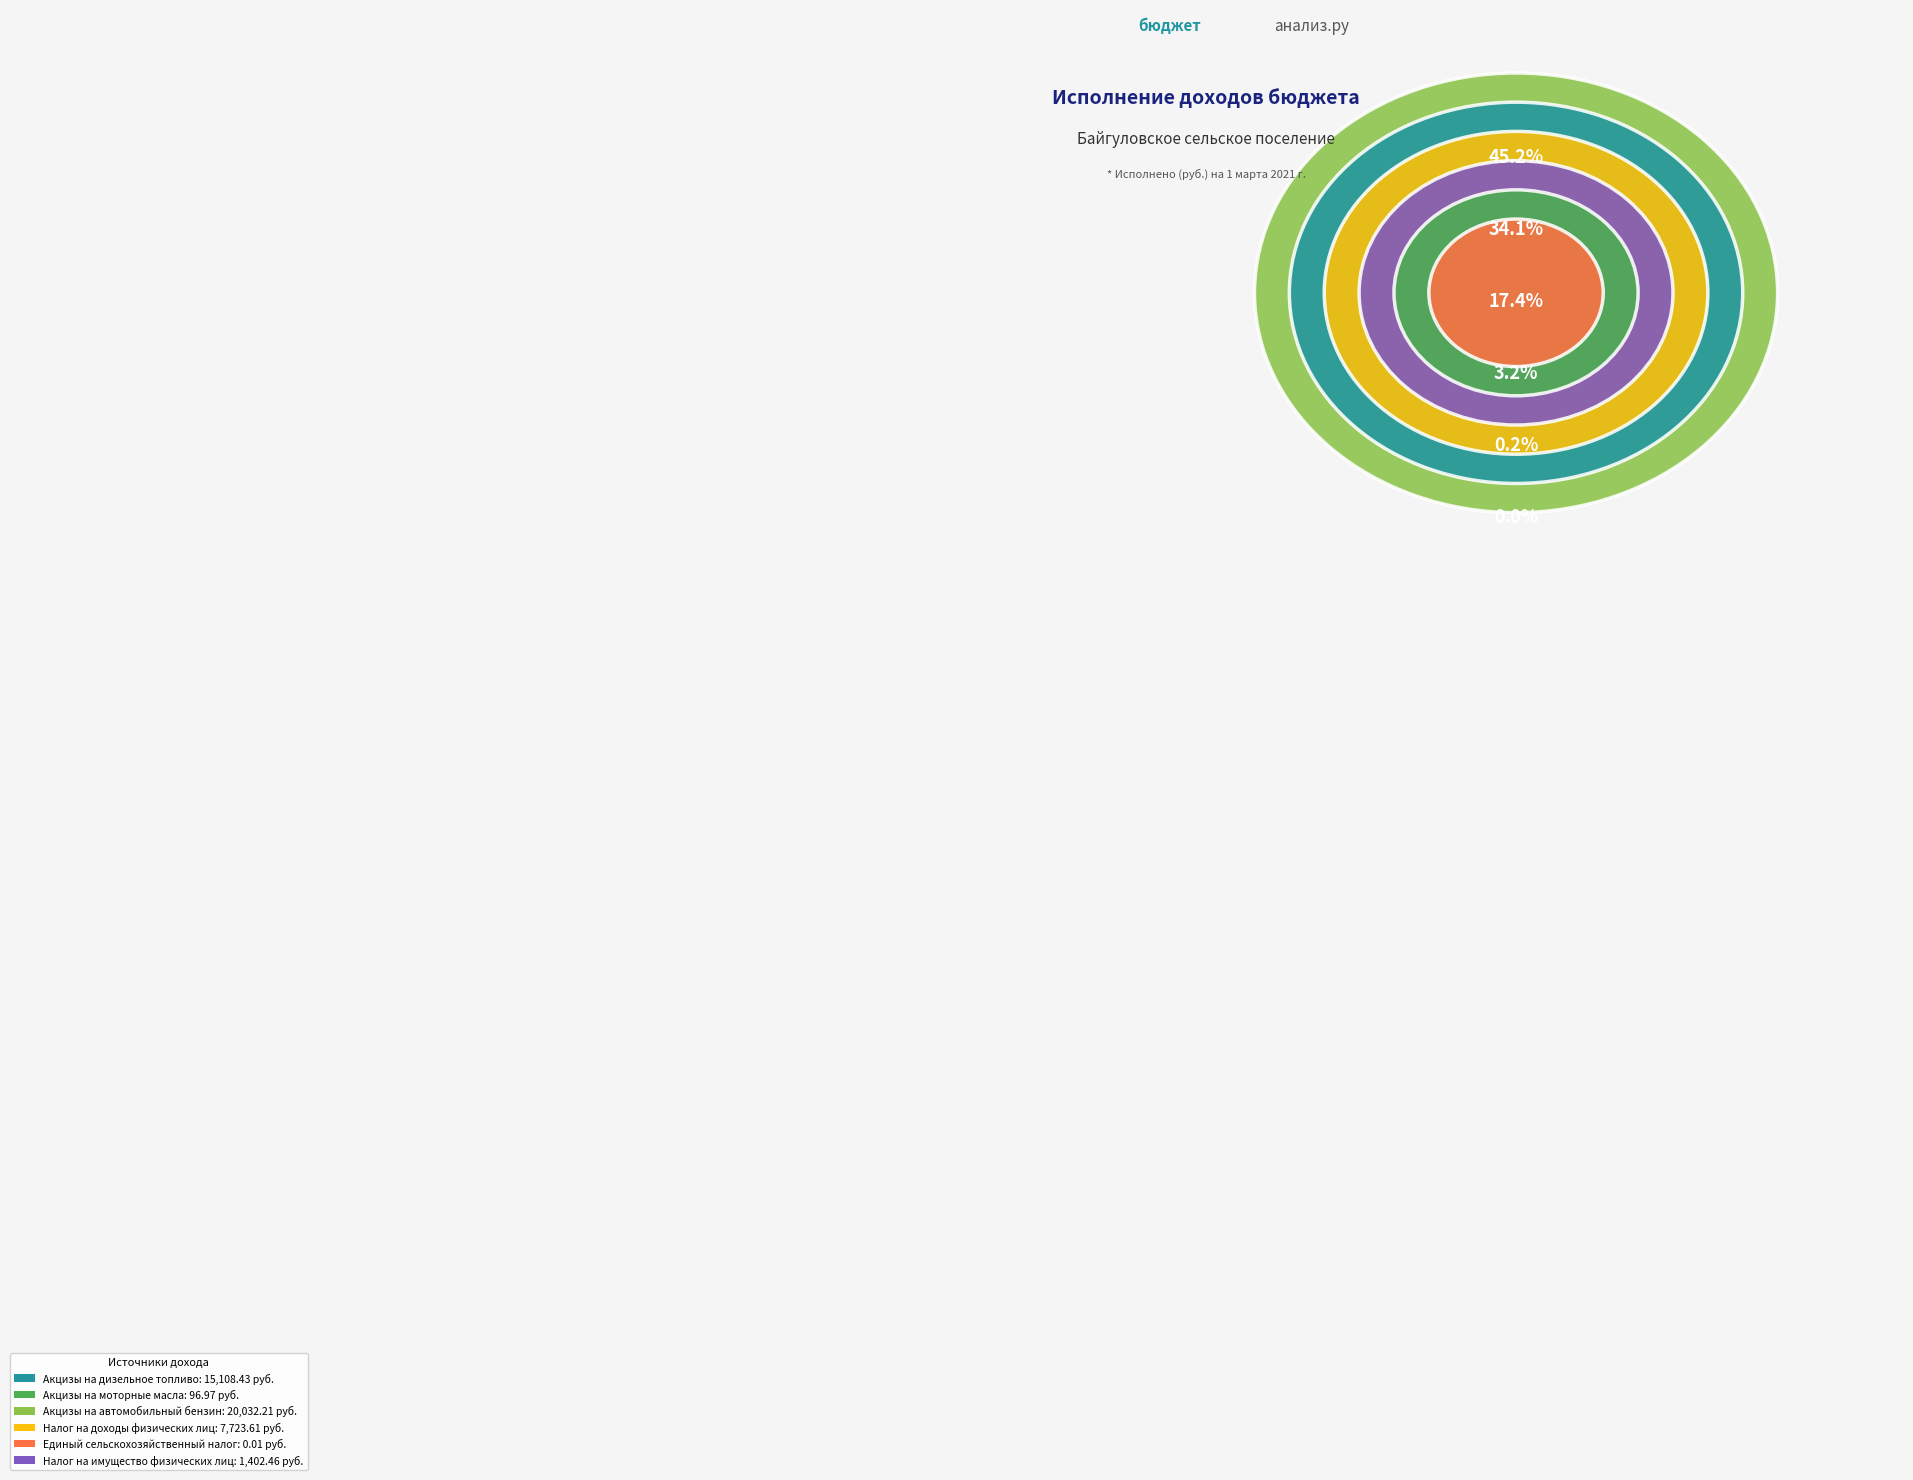

Is it true that Акцизы на автомобильный бензин is 55% of the pie?

False